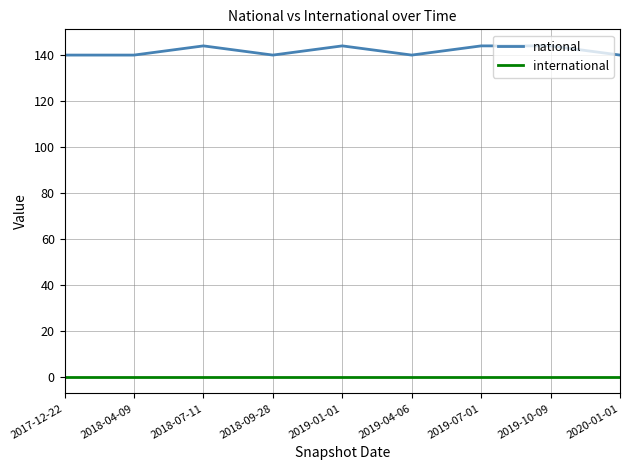

Does the chart display data point markers on the line(s)?

No